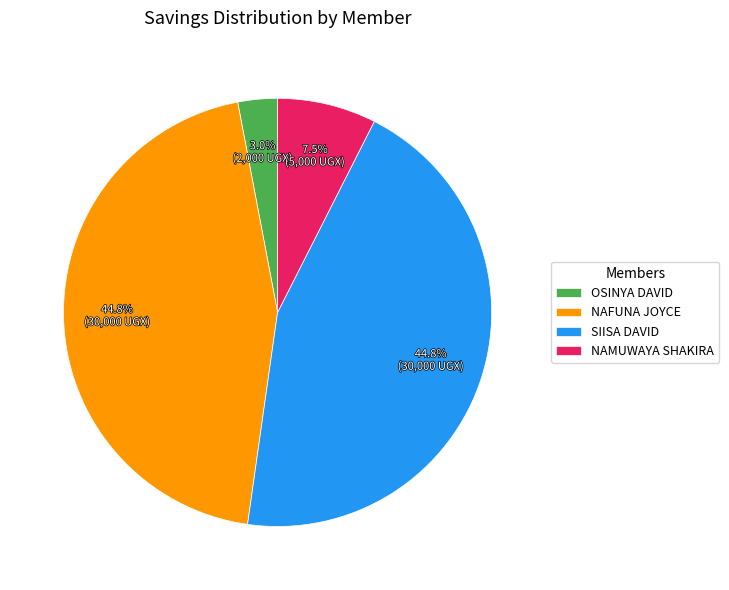

How much of the chart is everything except OSINYA DAVID?

97.0%